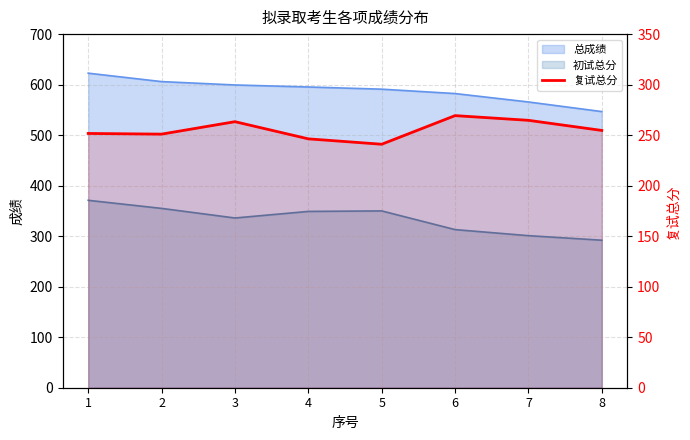

What is the approximate value at 6?

269.3